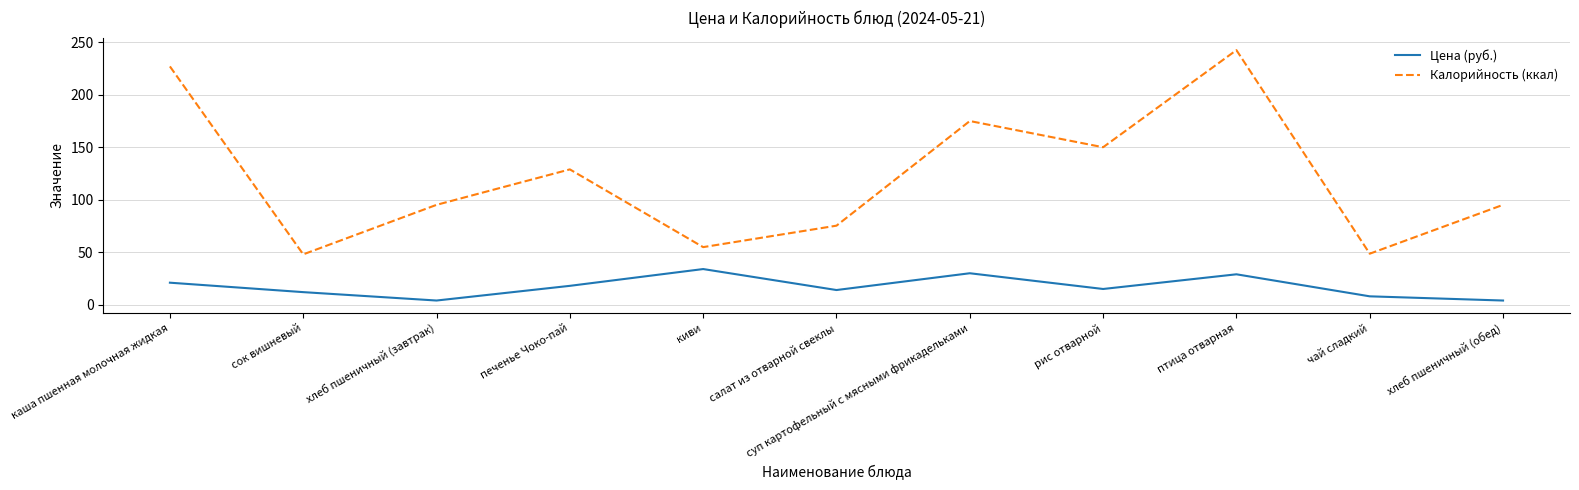

Which series has the largest range (max minus min)?

Калорийность (ккал)